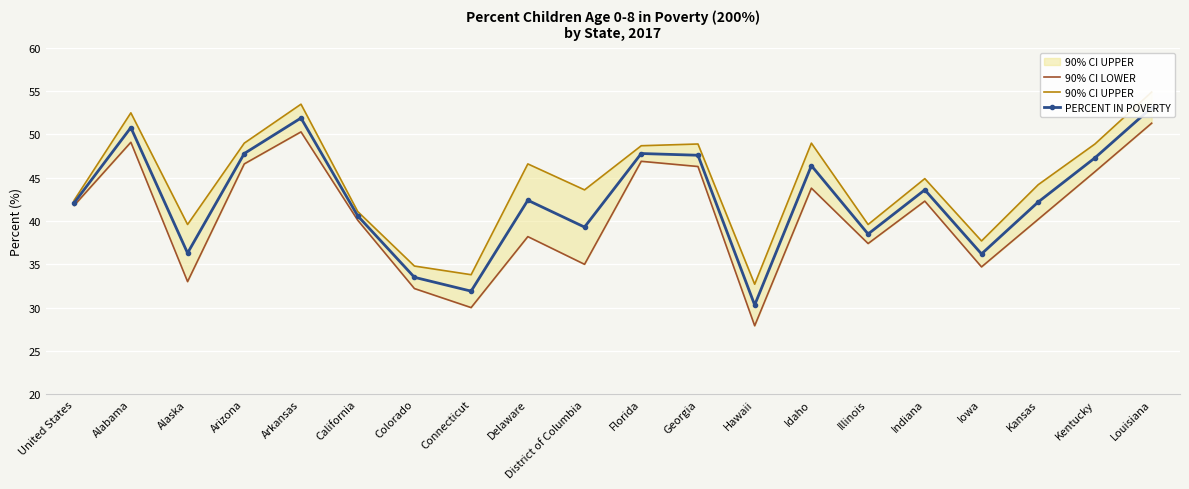

What is the average value of the 90% CI UPPER series?

44.3